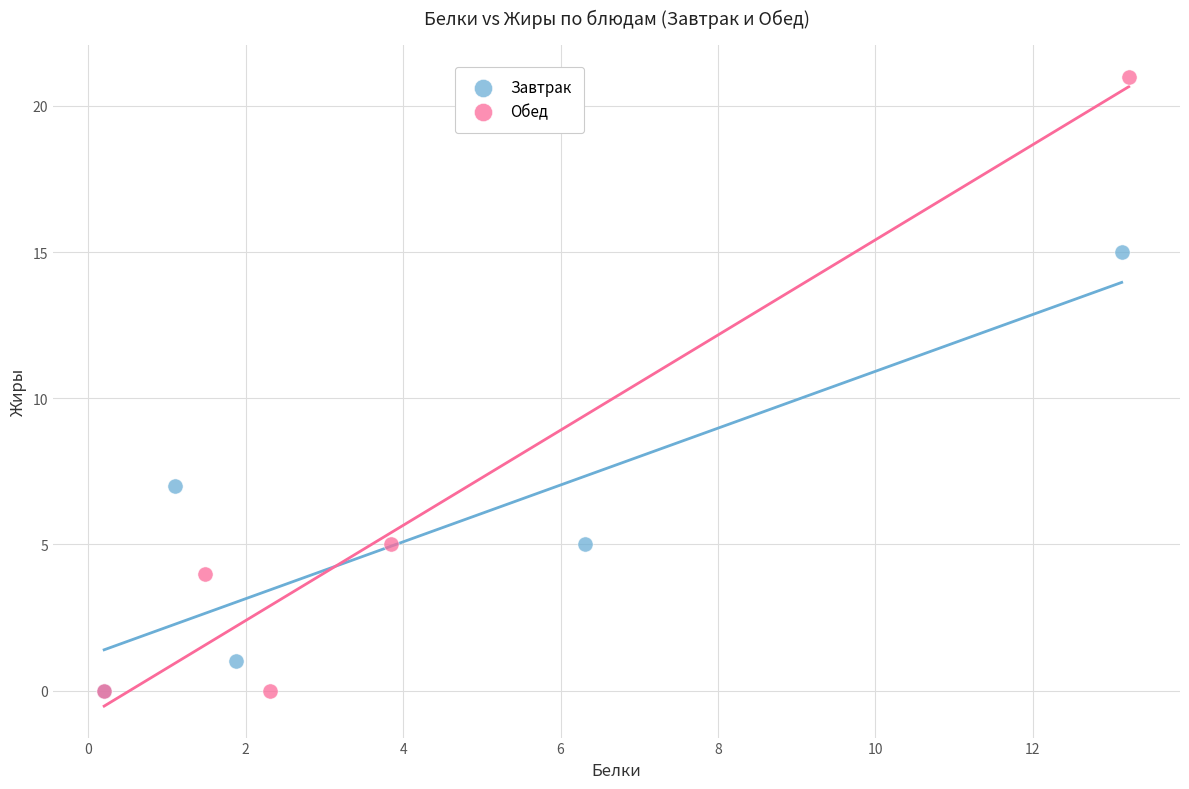

Which series reaches the maximum Y coordinate?

Обед